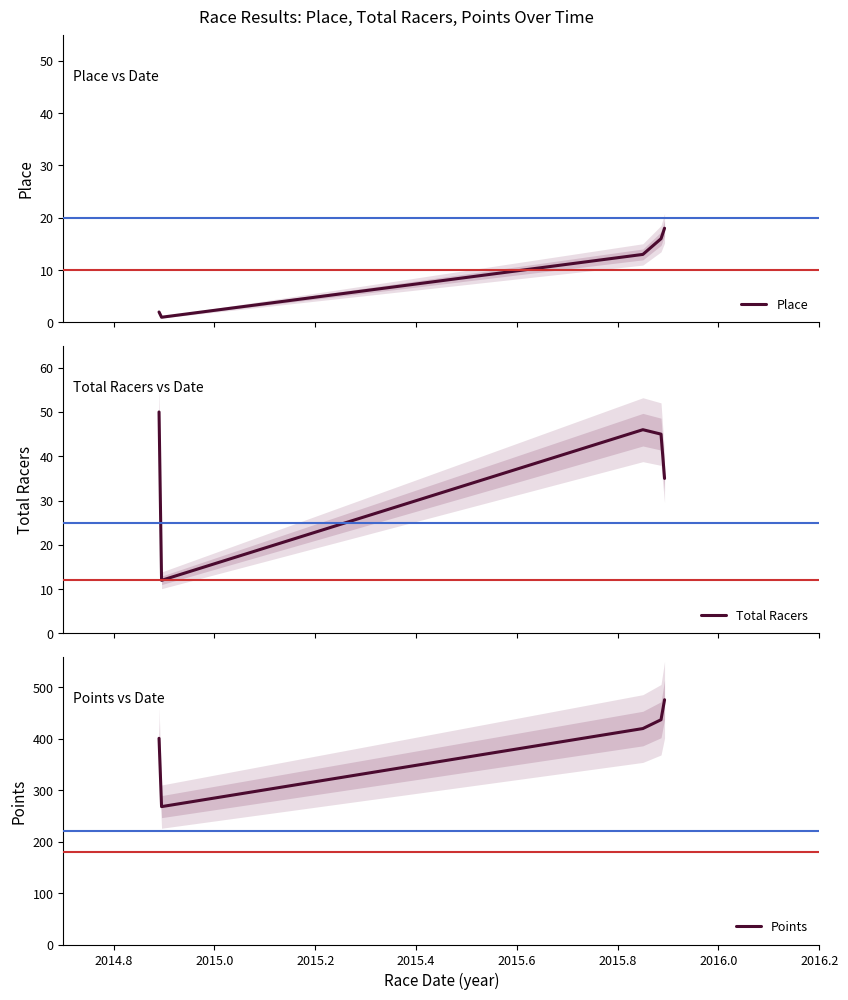

Does the chart display data point markers on the line(s)?

No